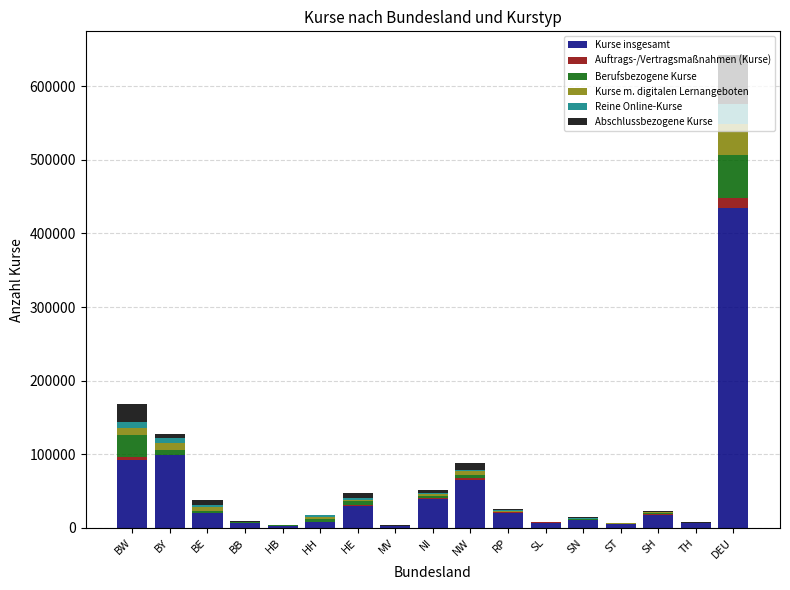

At which category is the sum across all series the highest?

DEU